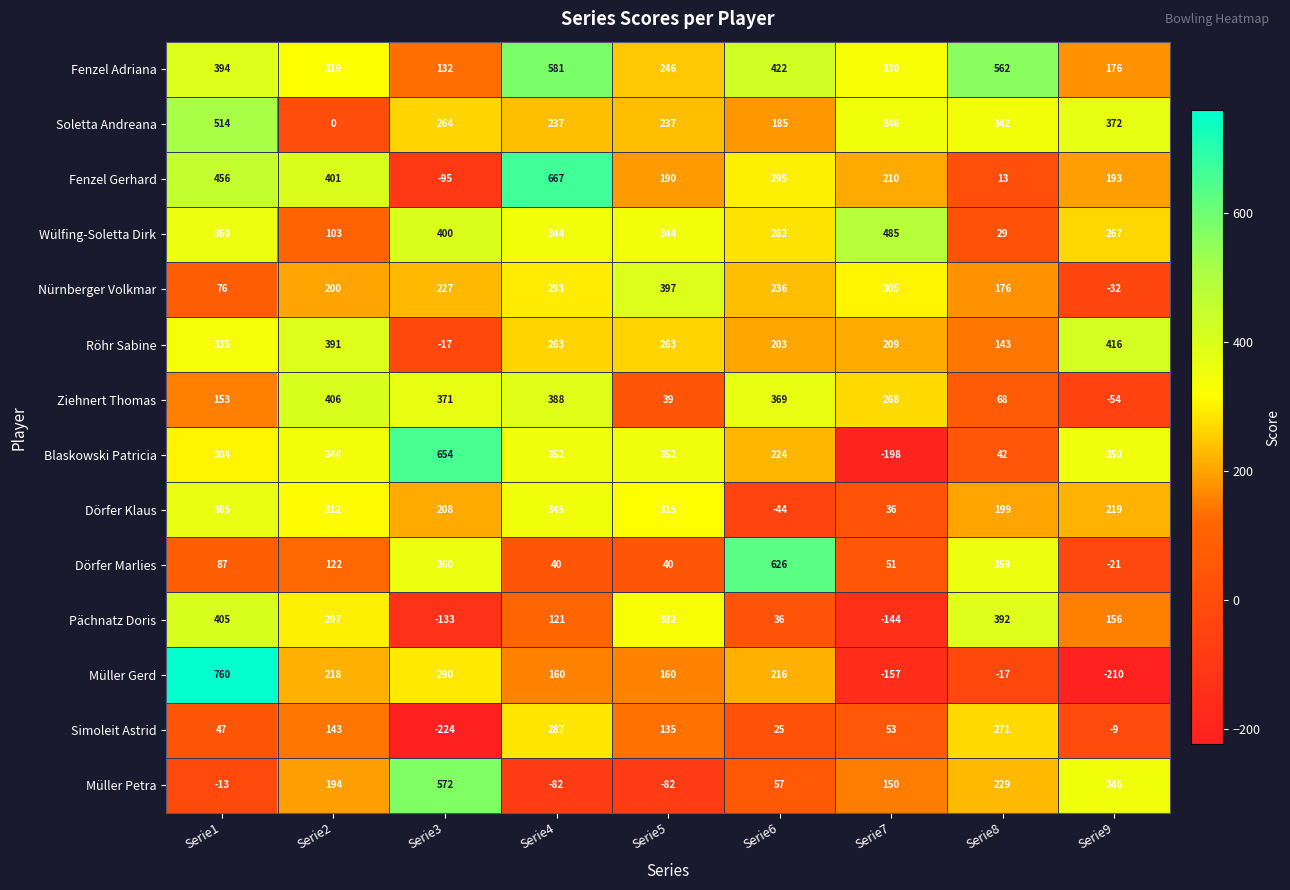

What is the spread (max minus min) of values at Serie5?

479